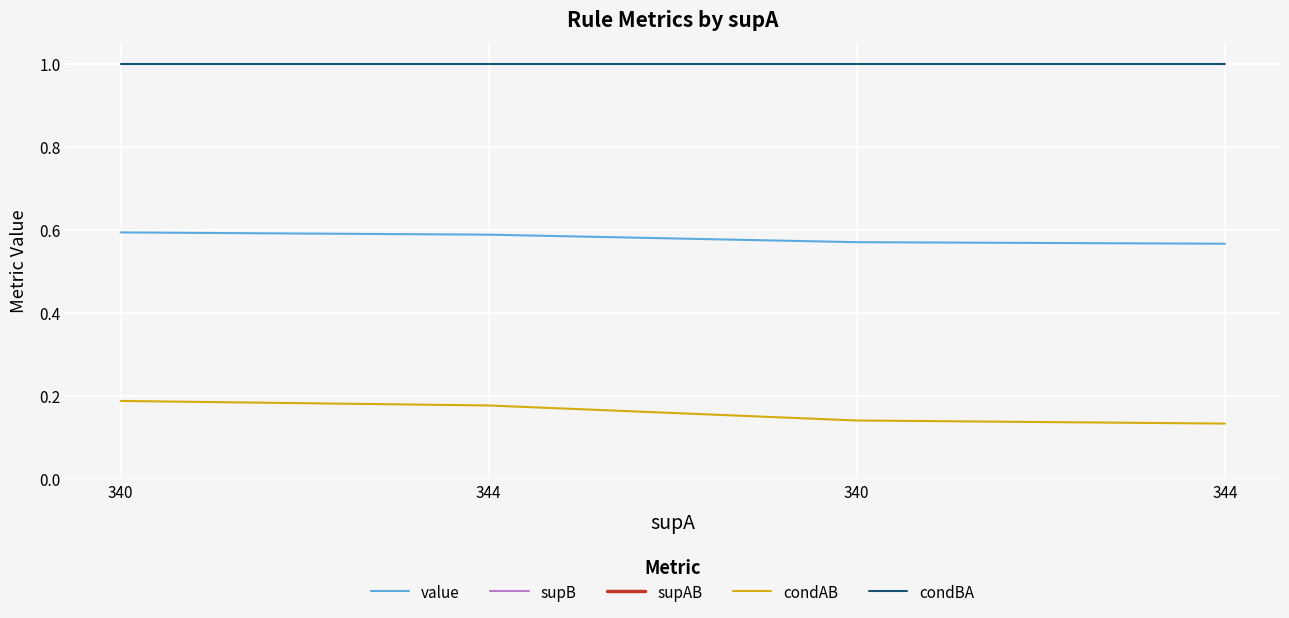

Is it true that condBA equals 1.8 at 344?

False